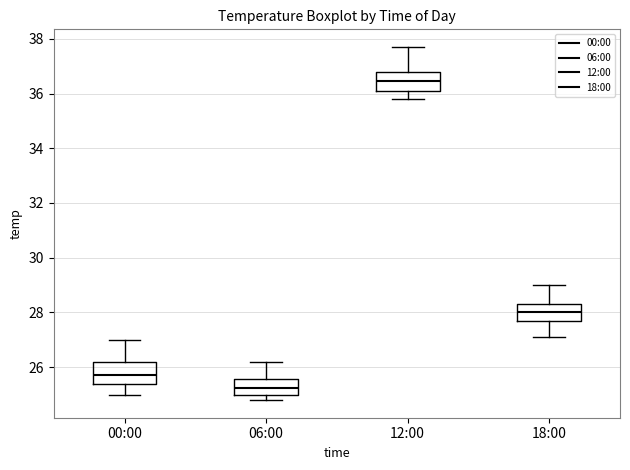

Where is the upper edge of the box for 12:00 on the y-axis? The values are not printed on the chart, so give them approximately, as read against the axis.

36.8